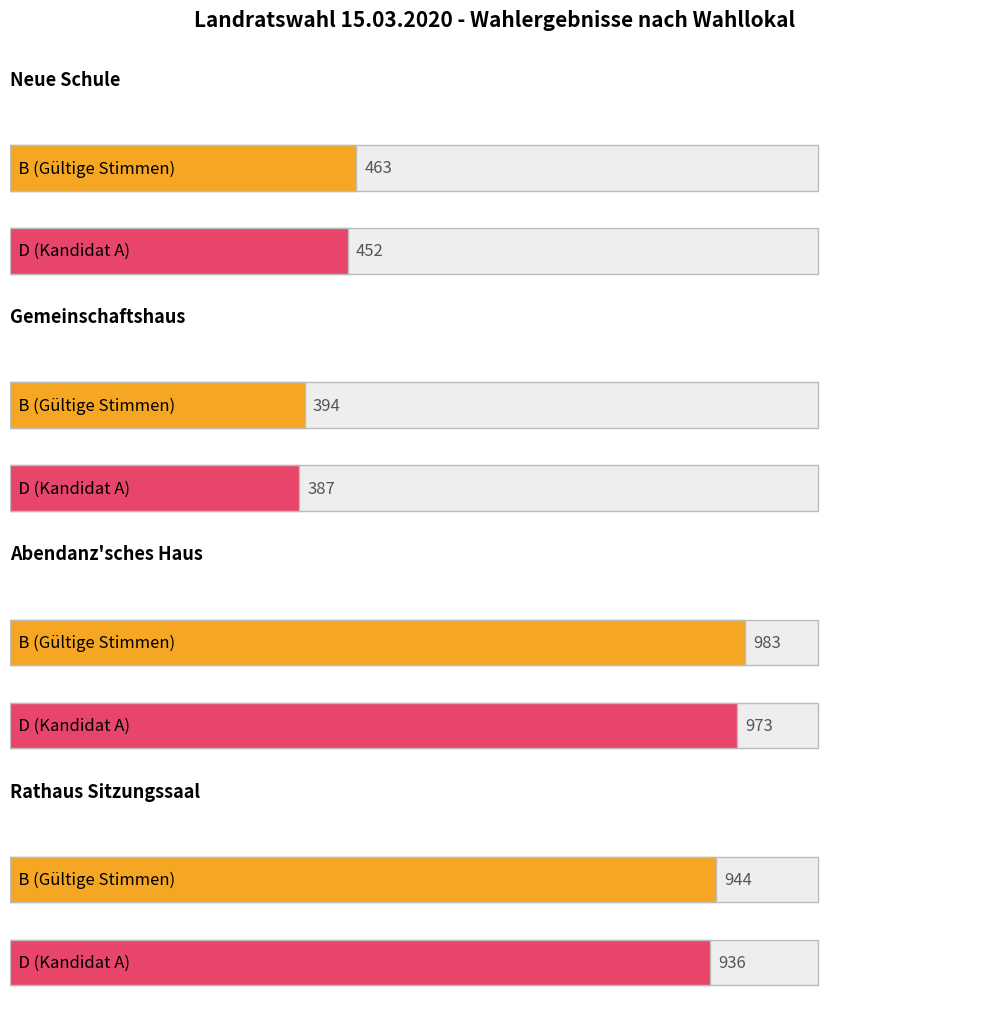

What position from the left is Rathaus Sitzungssaal?

4